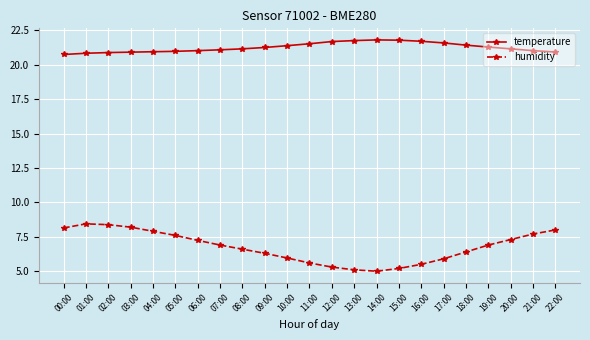

True or false: temperature and humidity cross at least once.

False